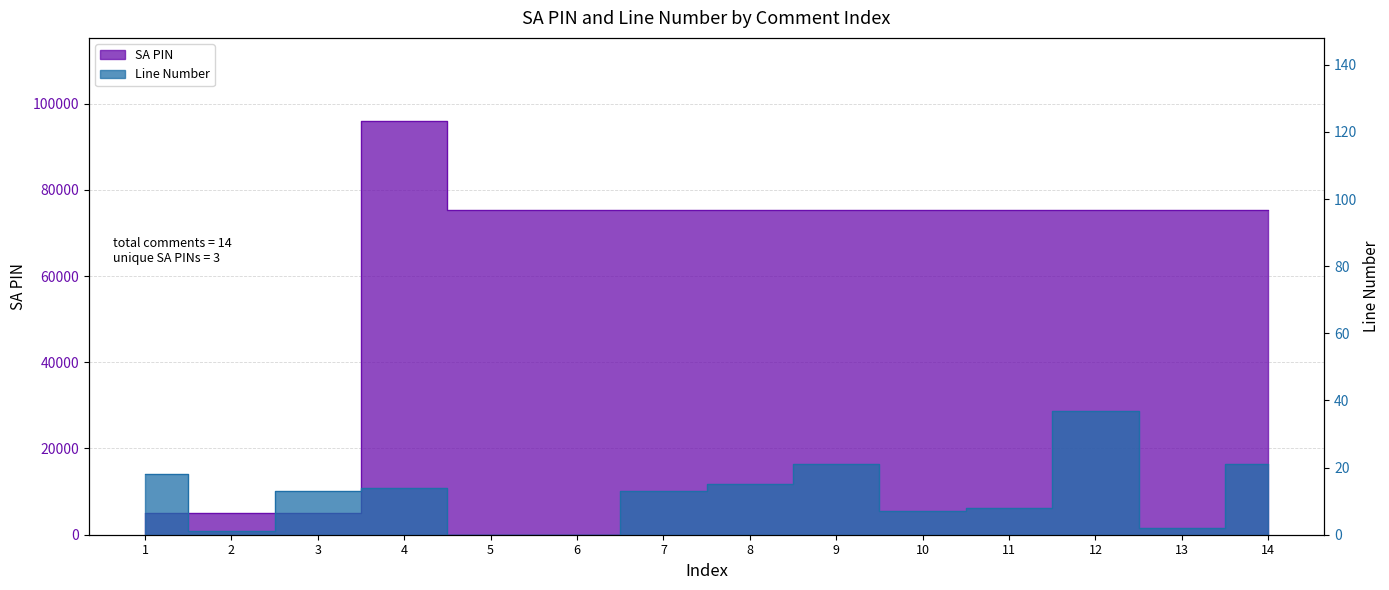

What is the lowest value of the SA PIN series?

5073